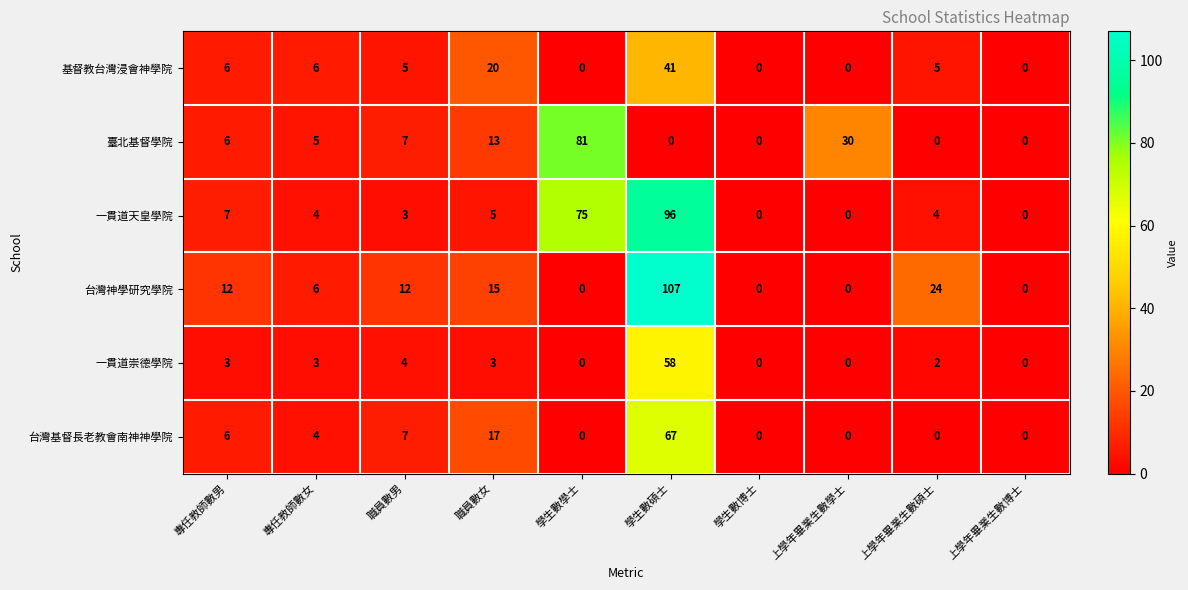

List the series in order of their peak value, highest first.

台灣神學研究學院, 一貫道天皇學院, 臺北基督學院, 台灣基督長老教會南神神學院, 一貫道崇德學院, 基督教台灣浸會神學院